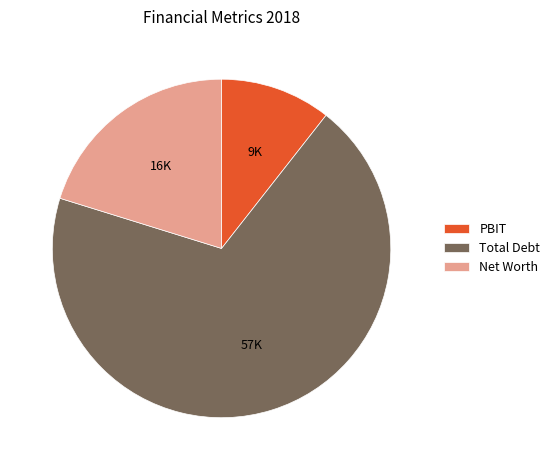

Rank the categories by value from highest to lowest.

Total Debt, Net Worth, PBIT